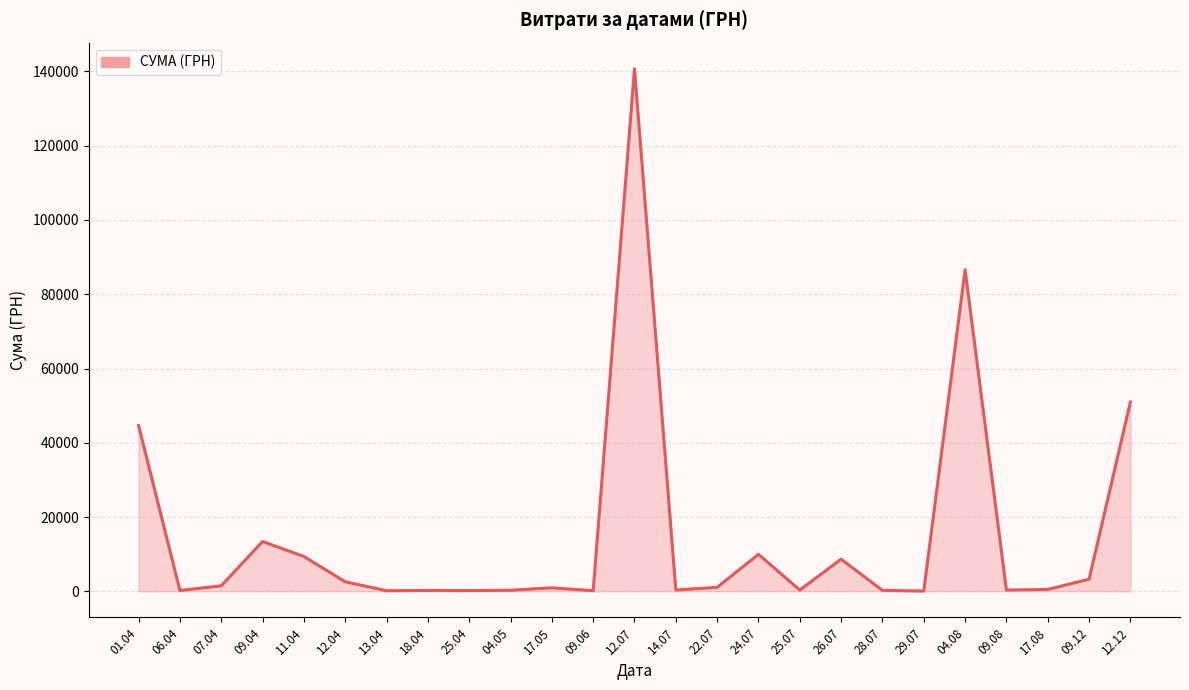

What is the smallest value displayed?

97.8